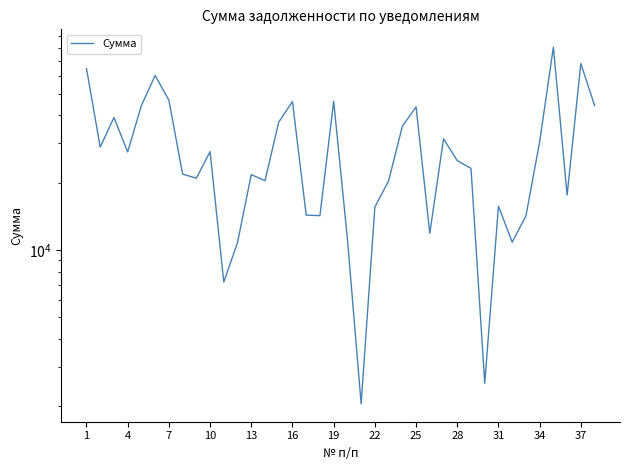

How many lines are shown in the chart?

1